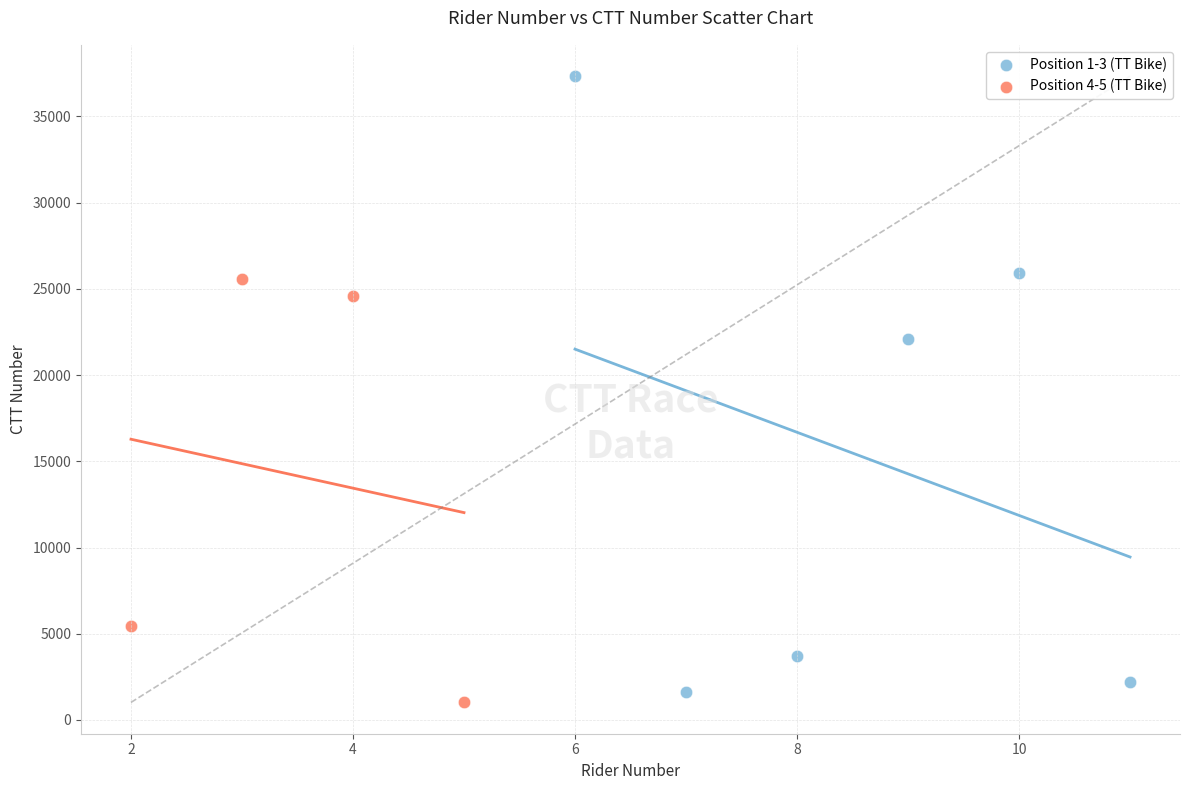

Which series reaches the maximum Y coordinate?

Position 1-3 (TT Bike)